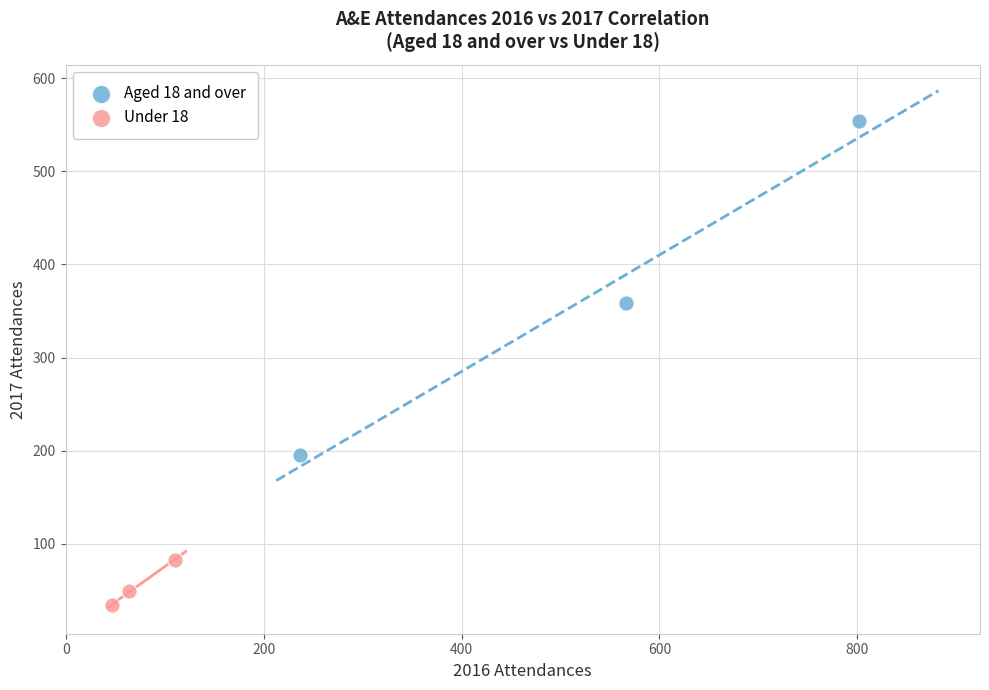

What are all the series names shown in the legend?

Aged 18 and over, Under 18